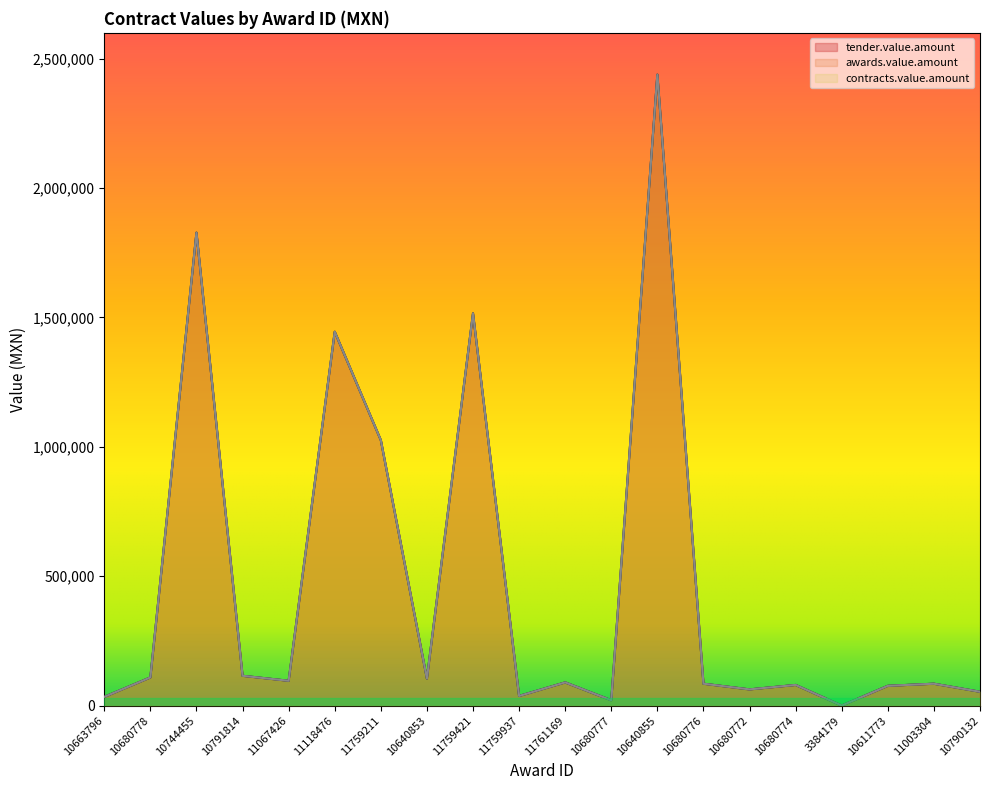

What is the value of the tender.value.amount point at the 3rd from the left?

1827806.8